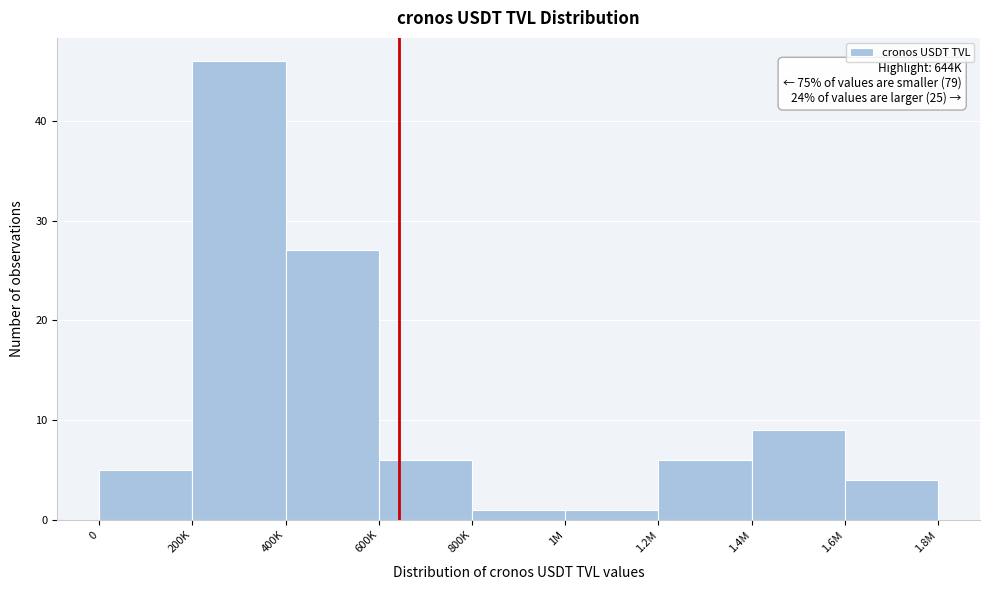

Reading left to right, extract all data points from this chart.

5	46	27	6	1	1	6	9	4